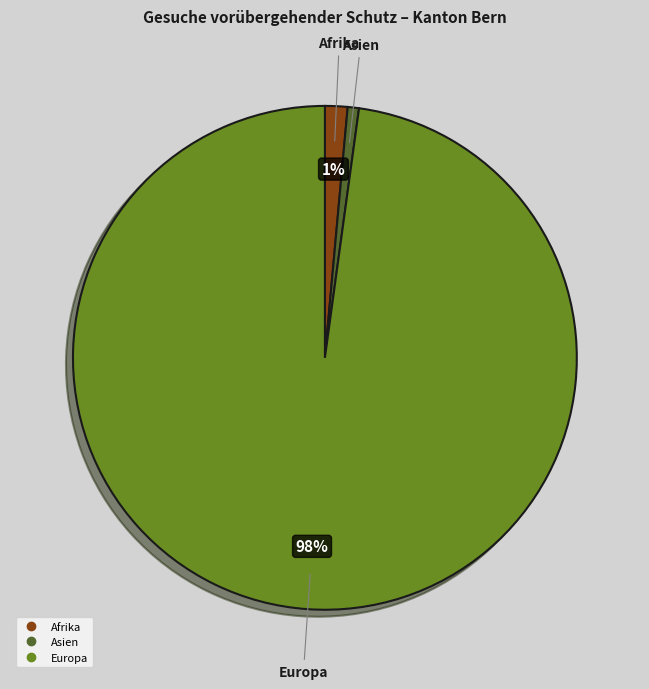

To the nearest percent, what is the average slice percentage?

33%